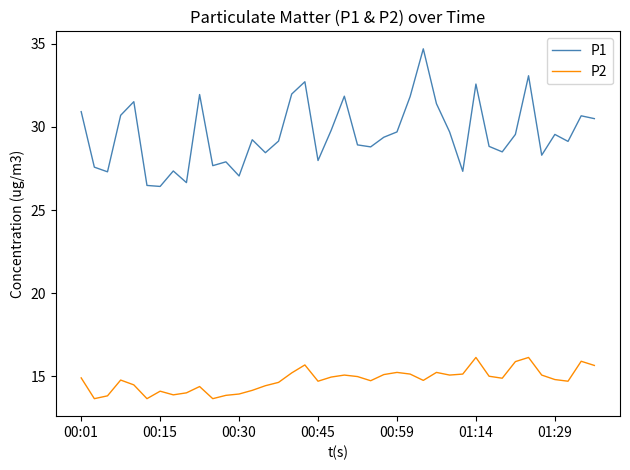

True or false: P2 and P1 intersect in this chart.

False